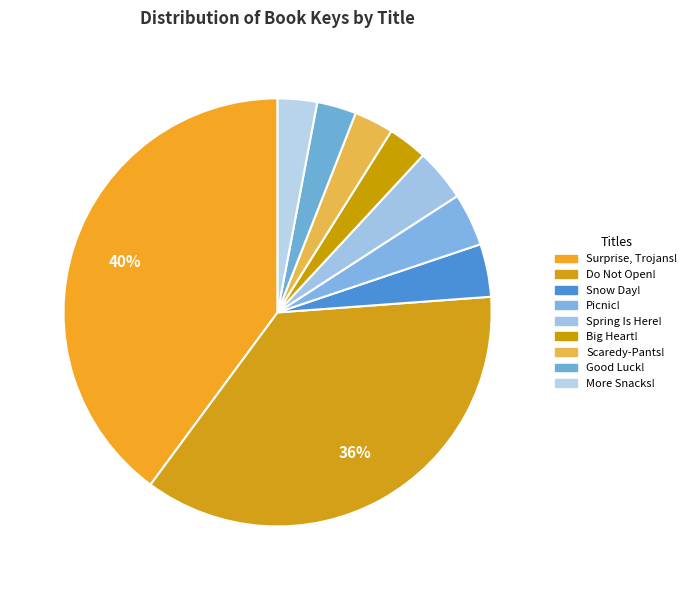

How many segments does this pie chart have?

9